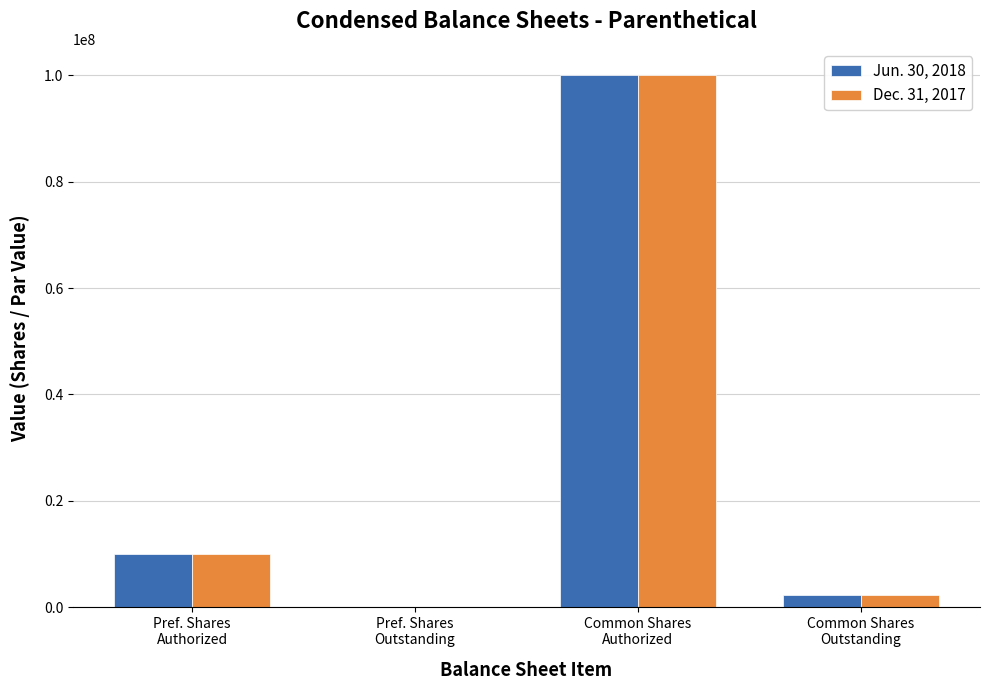

Is it true that Dec. 31, 2017 equals 100000000 at Common Shares
Authorized?

True